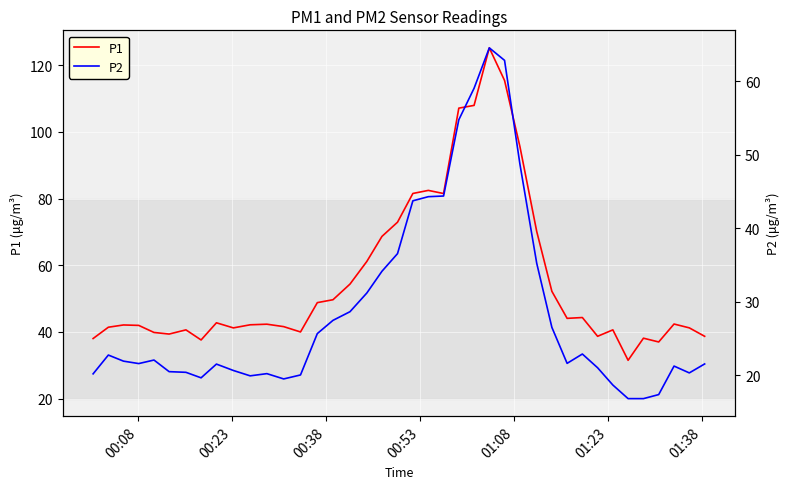

What is the minimum value for P1?

31.5